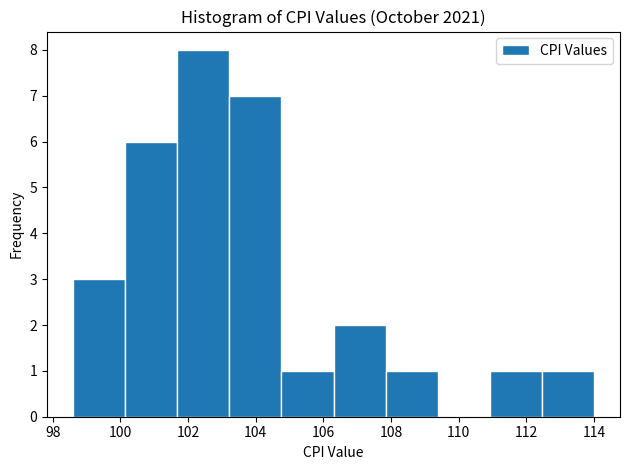

What is the height of the bar covering 101.68 to 103.22 on the x-axis? Neither the bar edges nor the heights are printed on the chart, so give them approximately, as read against the axes.

8